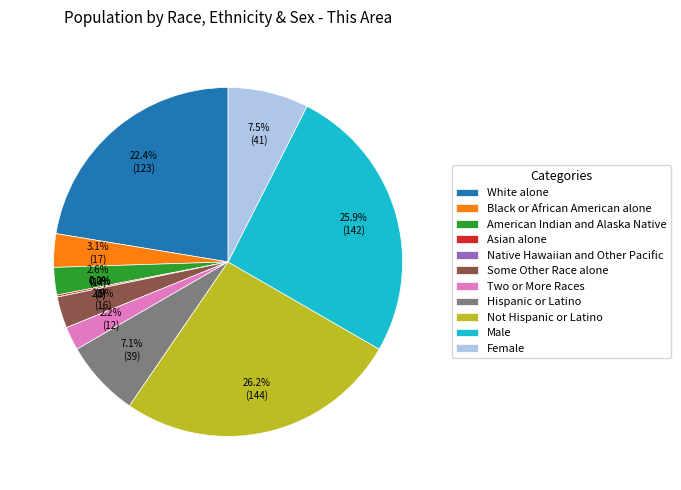

Which has a higher value, Black or African American alone or Two or More Races?

Black or African American alone